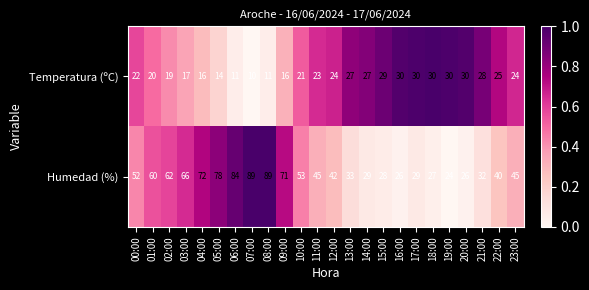

True or false: Humedad (%) has a value of 29 at 17:00.

True